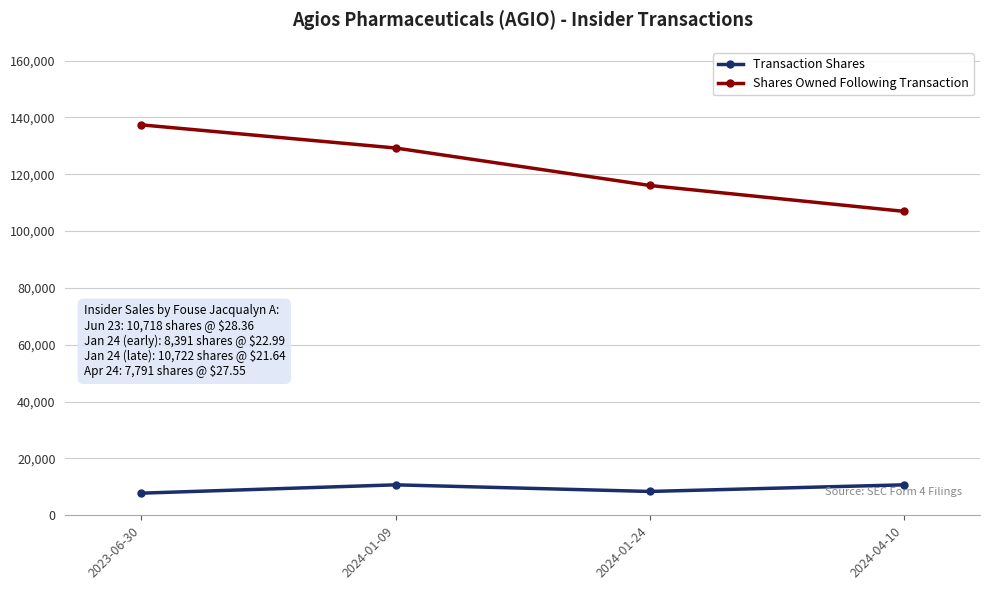

Is it true that Transaction Shares equals 10722 at 2024-01-09?

True